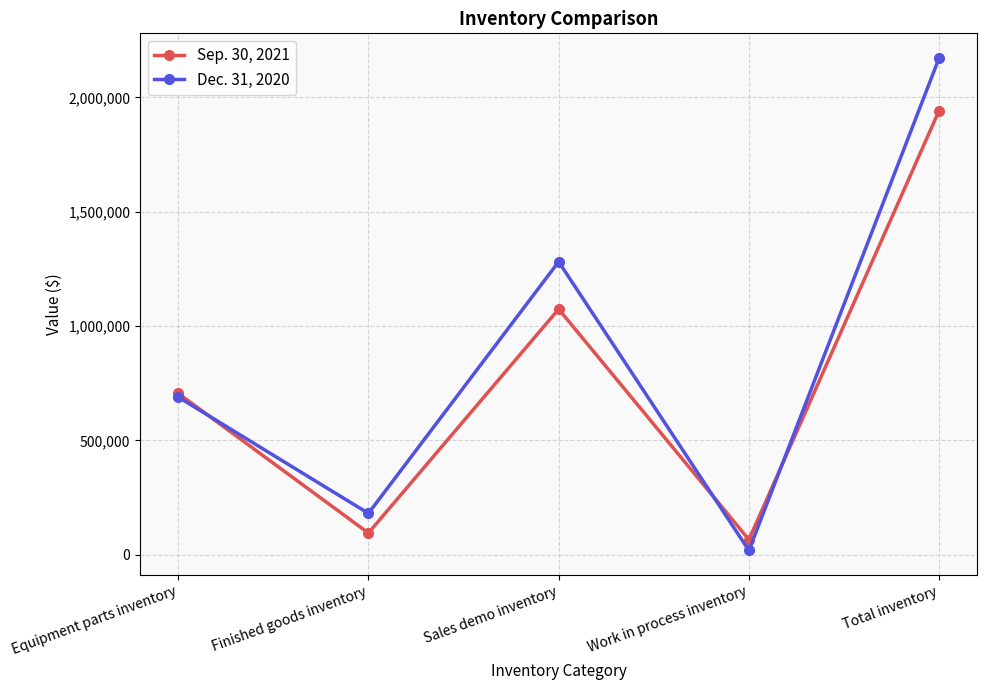

At which category does Dec. 31, 2020 reach its first local valley?

Finished goods inventory